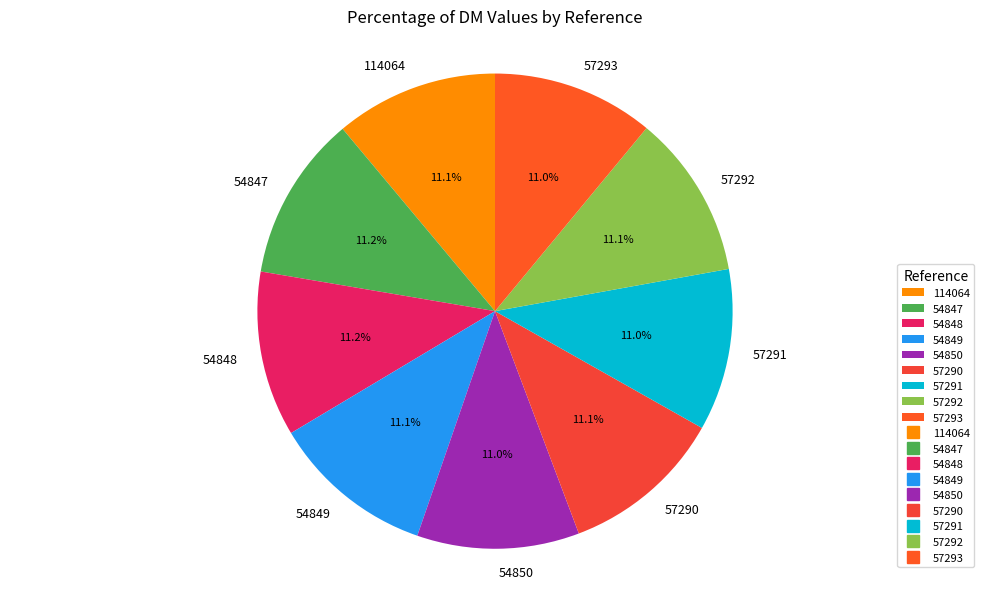

What portion of the pie excludes 54848?

88.8%